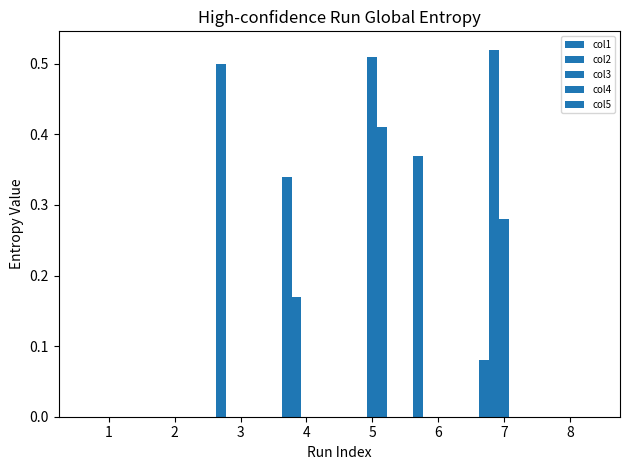

Count the number of categories in the chart.

8